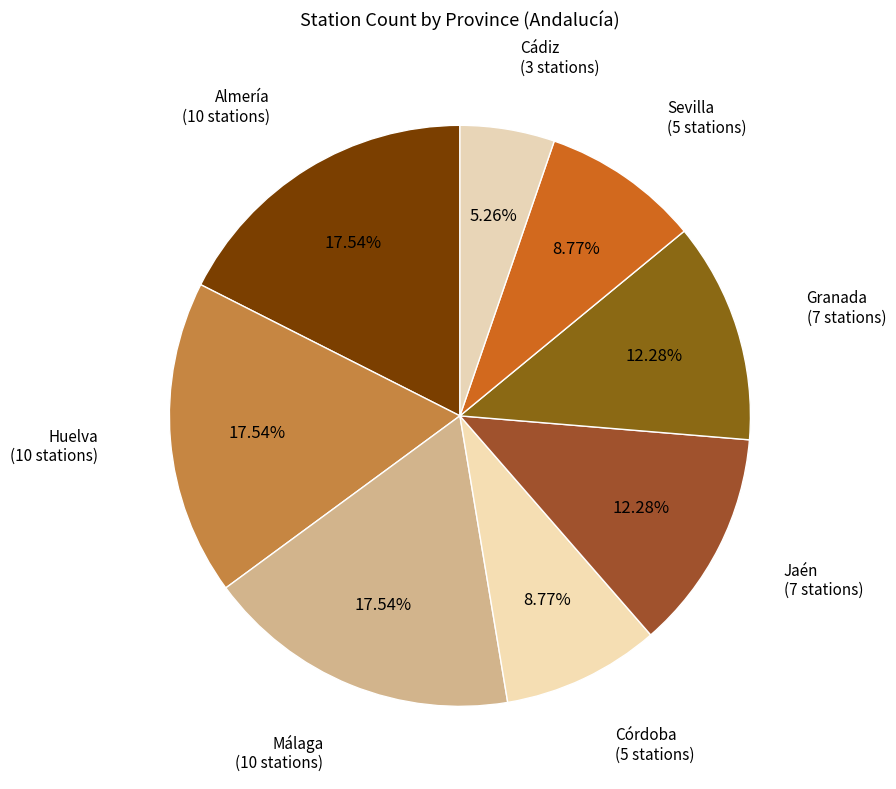

How many segments does this pie chart have?

8